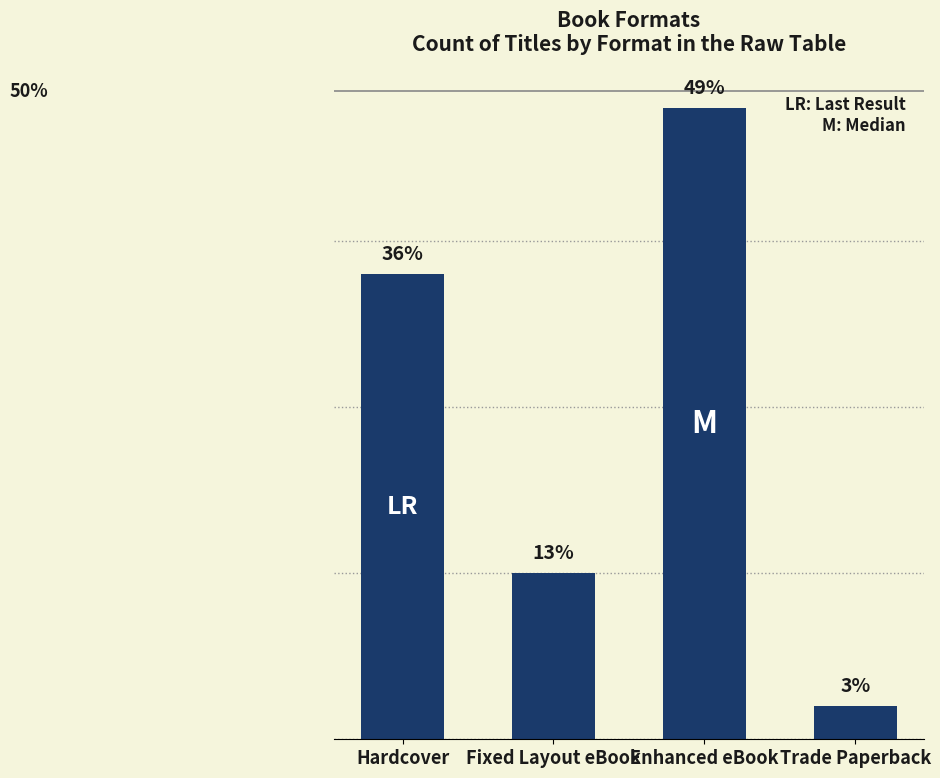

List the labels in order of value, smallest first.

Trade Paperback, Fixed Layout eBook, Hardcover, Enhanced eBook